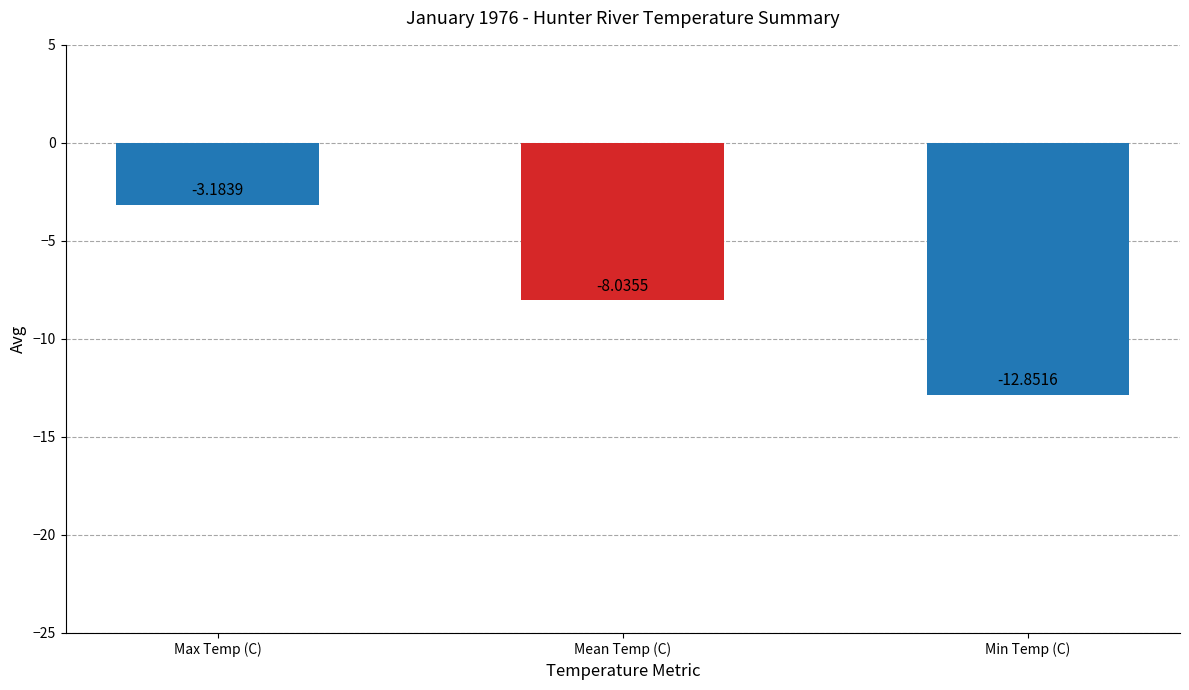

Count the number of values greater than -8.

1